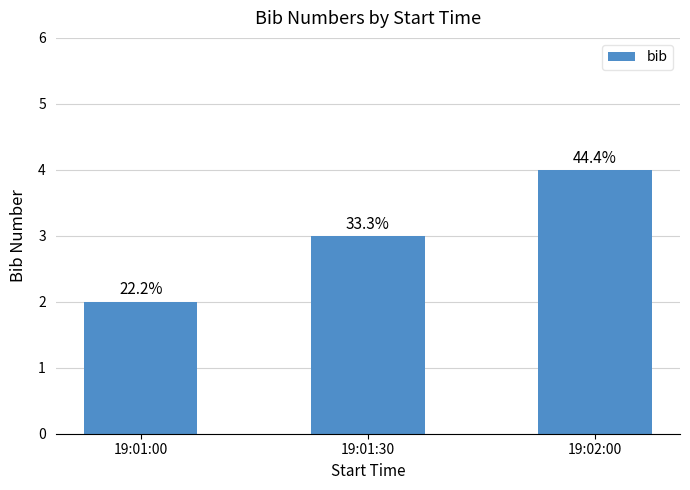

Is it true that the value at 19:01:30 is 3?

True